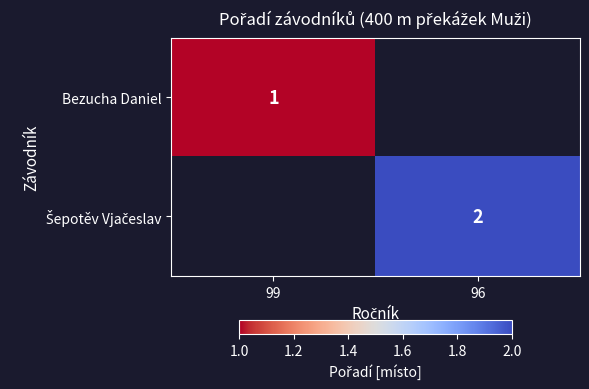

Is it true that Bezucha Daniel equals 1.6 at 99?

False